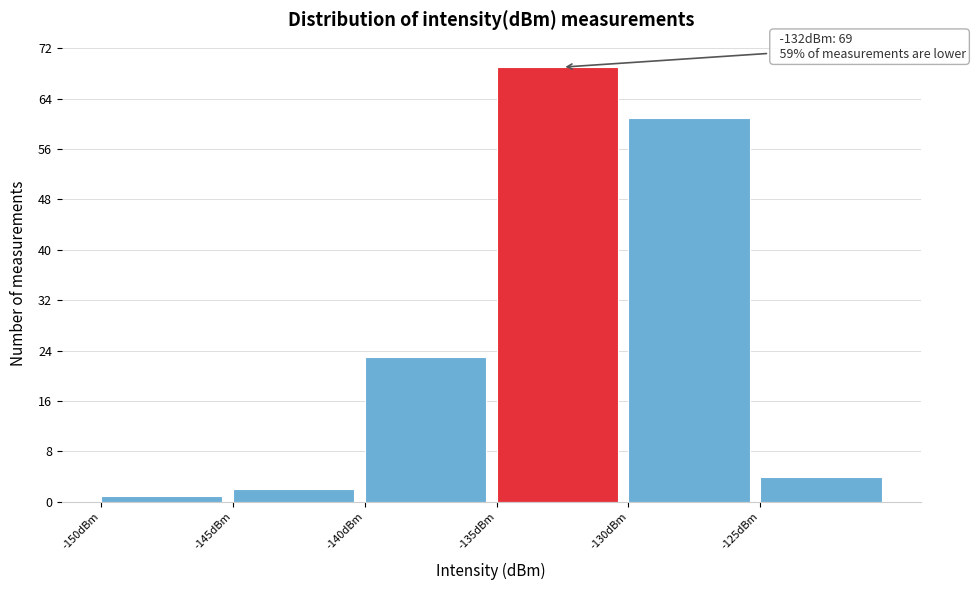

Over which range of the x-axis is the bar tallest?

-135 to -130